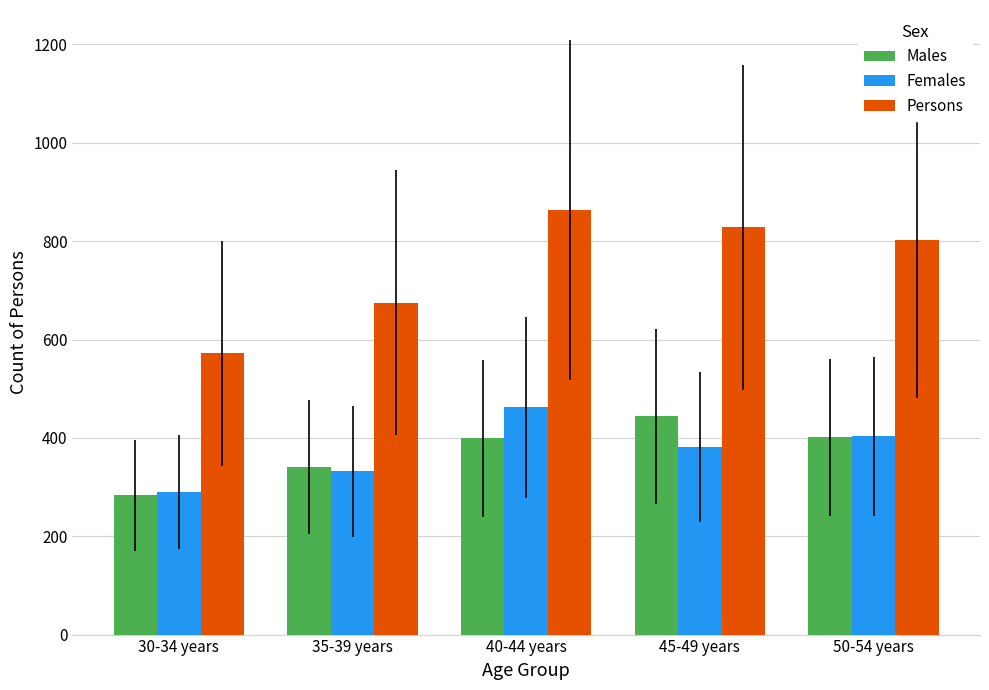

What is the highest value of the Males series?

444